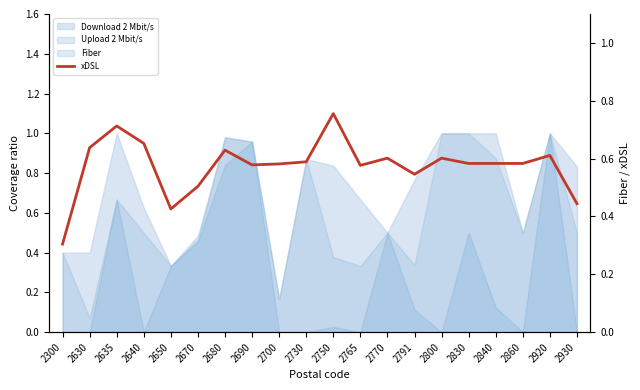

Where is the first local minimum?

2650